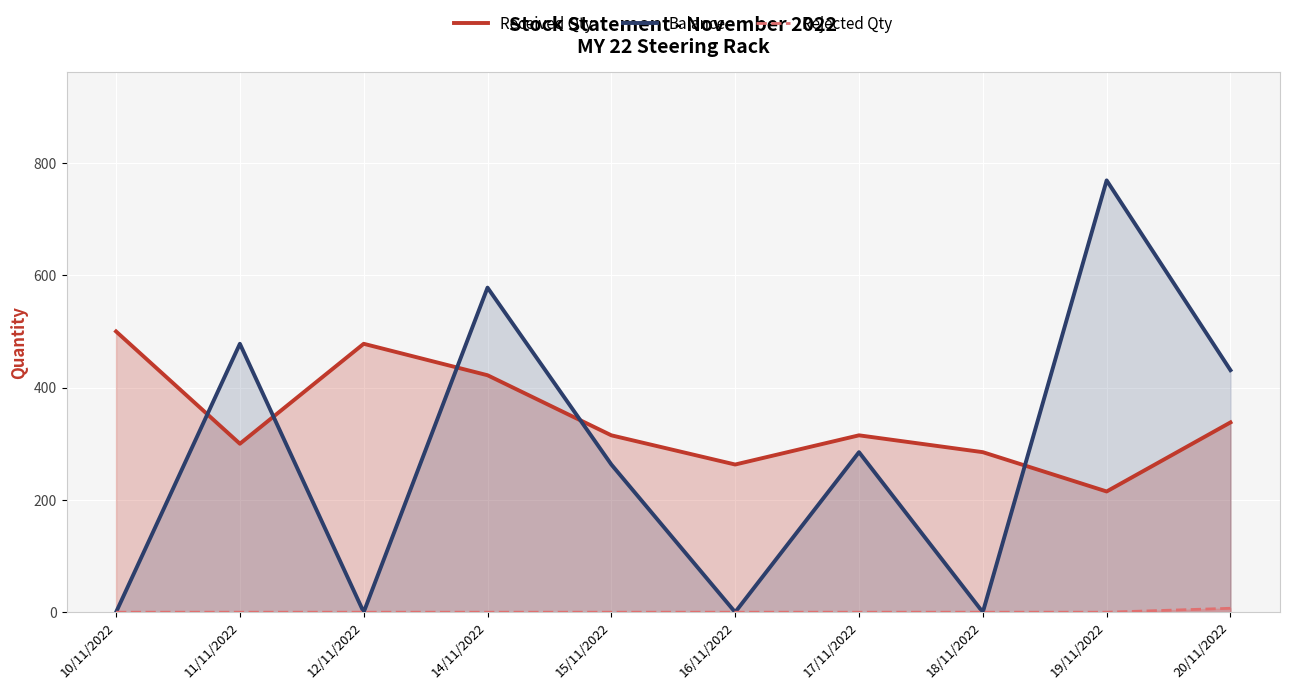

Reading left to right, list all the values displayed in this chart.

Received Qty: 500	300	478	422	315	263	315	285	215	338
Balance: 0	478	0	578	263	0	285	0	769	431
Rejected Qty: 0	0	0	0	0	0	0	0	0	7